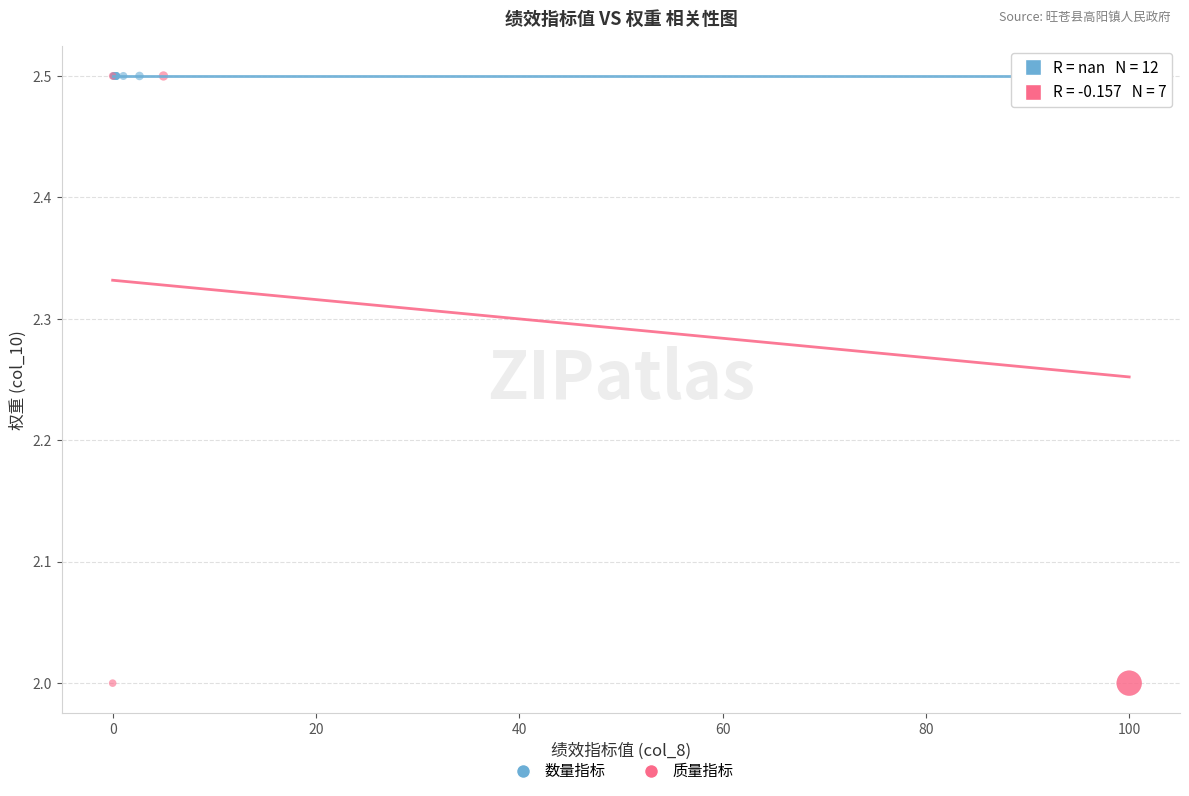

Which series contains the lowest Y value?

质量指标